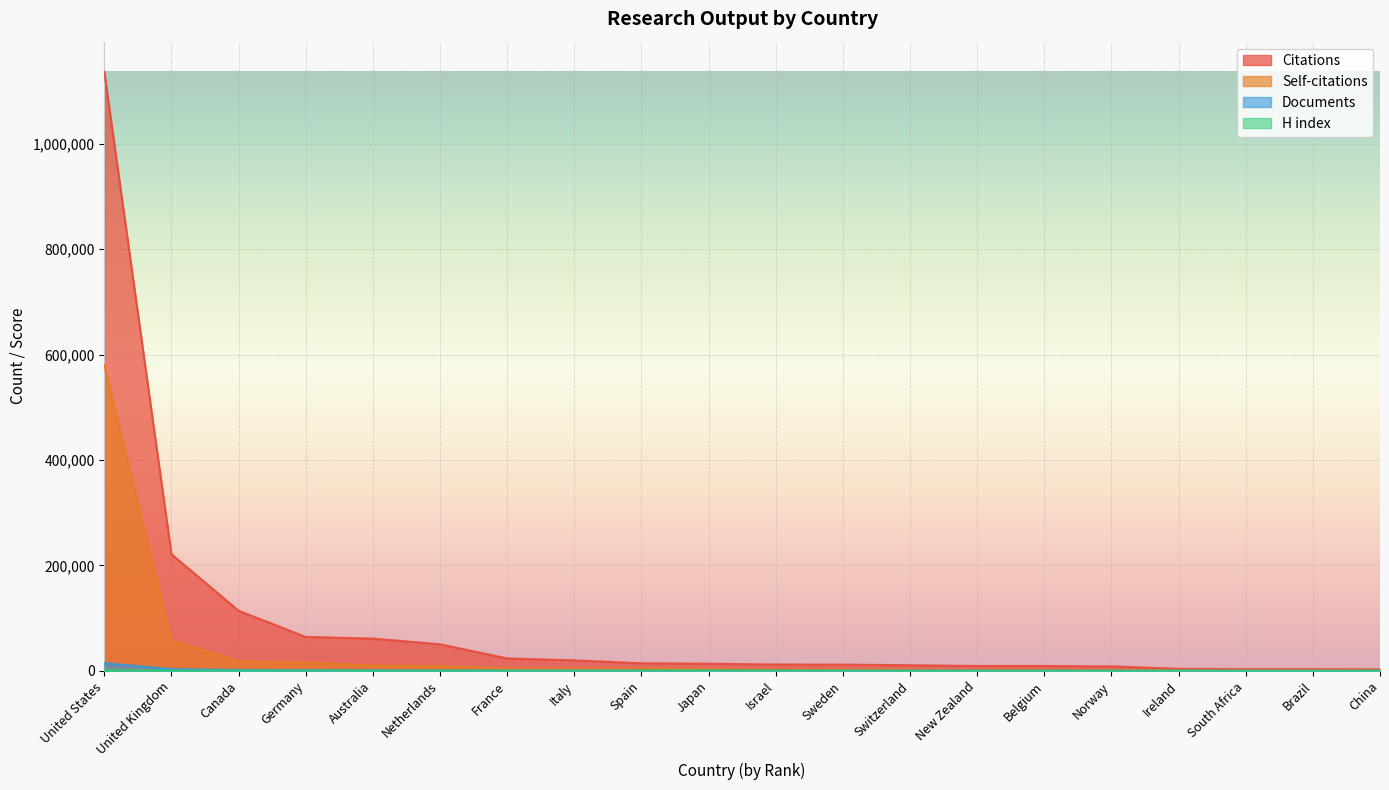

Reading left to right, list all the values displayed in this chart.

Citations: 1136483	221297	114034	64418	61220	50437	23627	19986	14472	13570	12075	11926	10661	9256	9237	8490	3834	3232	3213	2939
Self-citations: 580052	57952	17996	16048	10430	8804	4502	4396	4337	3733	2377	2202	2004	1286	1238	1212	1125	908	894	796
Documents: 14587	3339	1706	1444	1057	774	669	560	547	492	406	329	257	221	190	179	178	137	132	111
H index: 1061	584	497	435	385	452	279	266	276	280	222	249	203	263	275	209	230	150	150	145